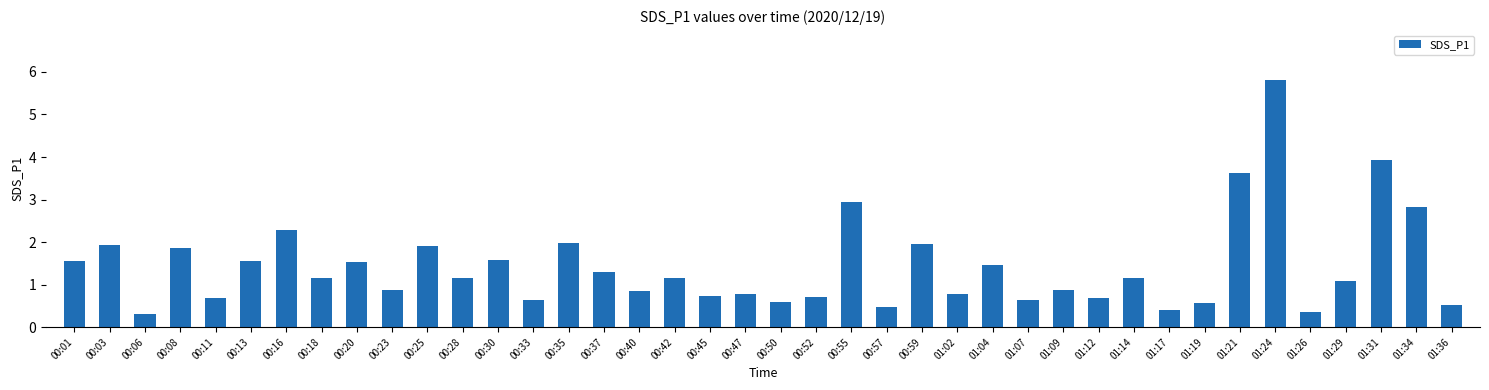

What is the sum of all values?

57.1